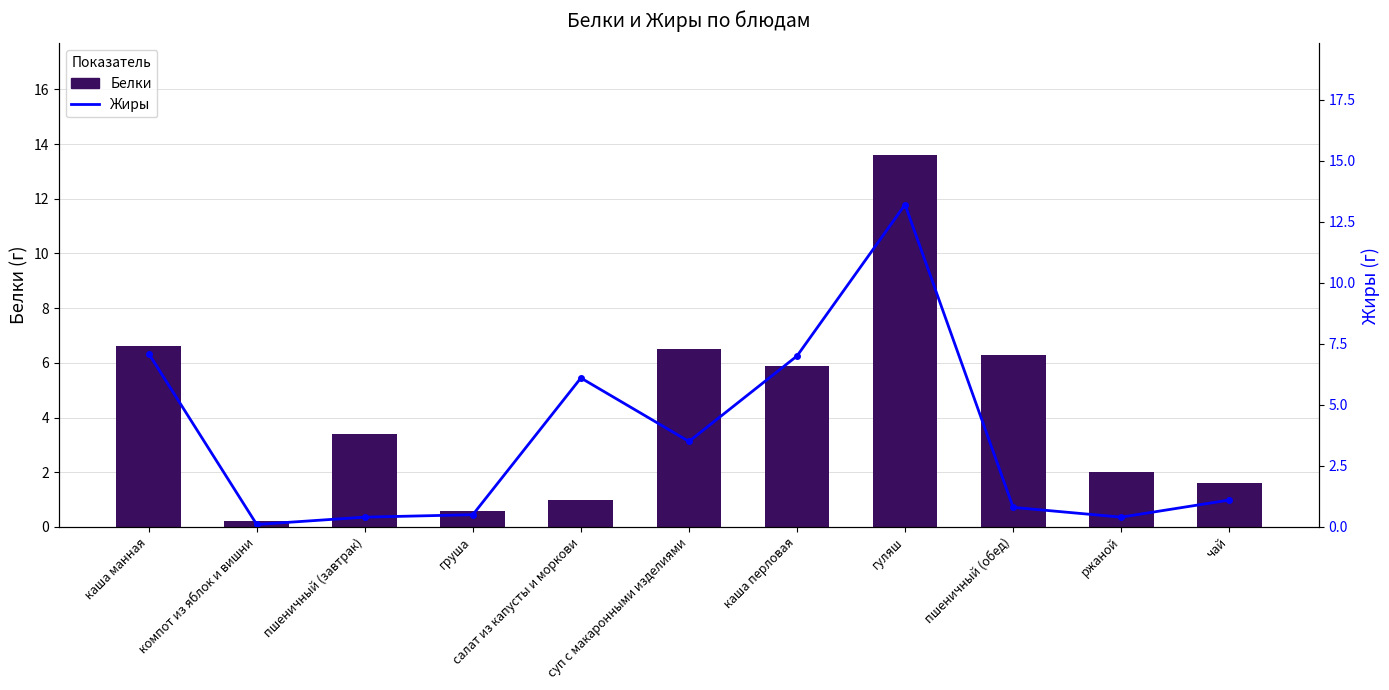

Which category has the highest value in the Жиры series?

гуляш